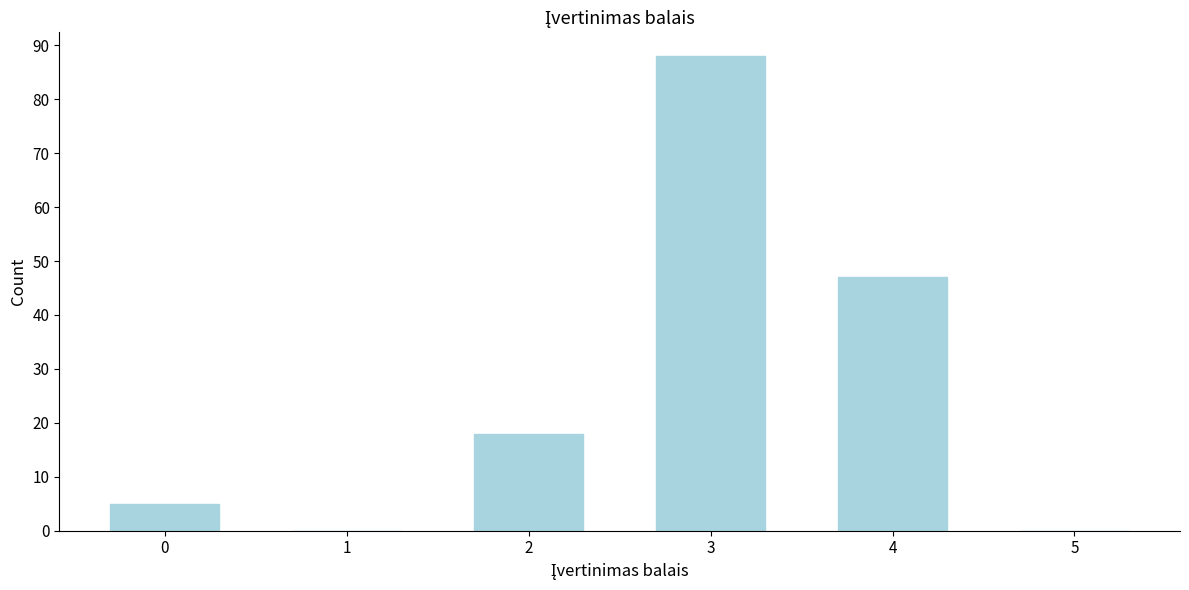

Reading left to right, transcribe all the data shown in this chart.

0=5	1=0	2=18	3=88	4=47	5=0